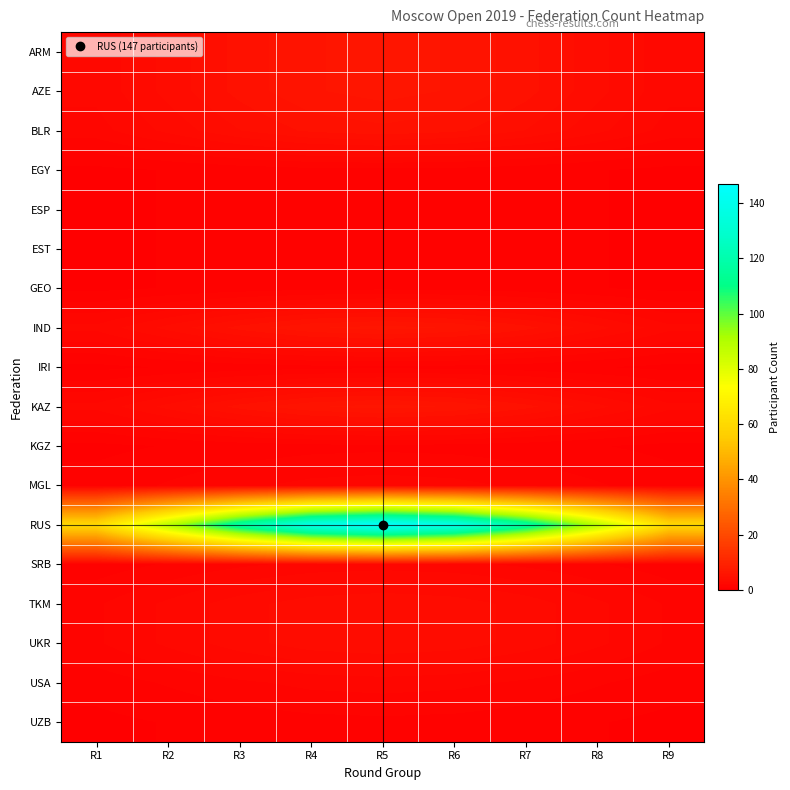

Which category has the lowest value across all series?

R1